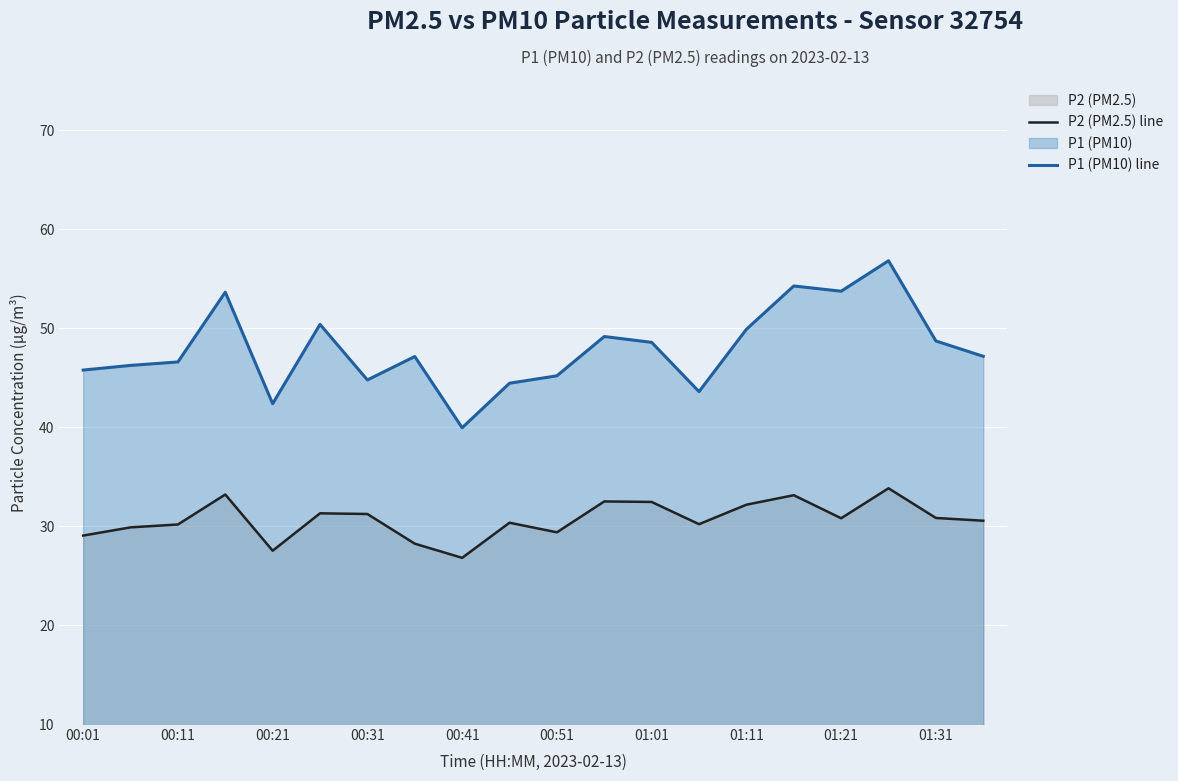

Reading left to right, what are all the values shown in this chart?

P2 (PM2.5) line: 29.1	29.9	30.2	33.2	27.5	31.3	31.2	28.2	26.8	30.4	29.4	32.5	32.5	30.2	32.2	33.1	30.8	33.8	30.8	30.6
P1 (PM10) line: 45.8	46.2	46.6	53.6	42.4	50.4	44.8	47.1	40.0	44.5	45.2	49.2	48.6	43.6	49.9	54.3	53.8	56.8	48.7	47.2